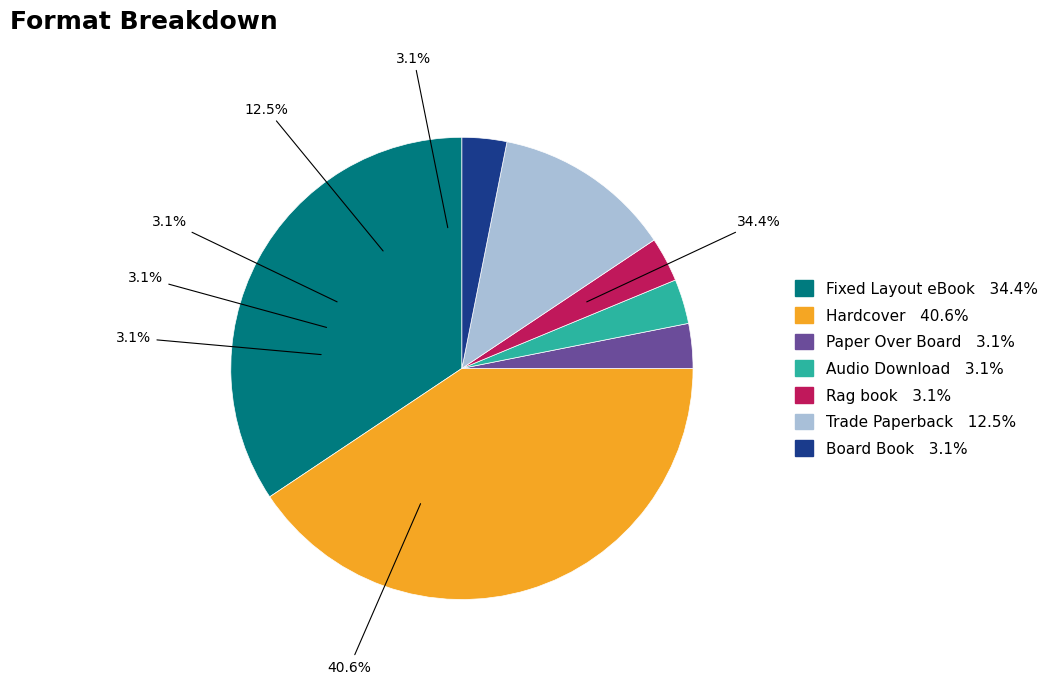

To the nearest percent, what is the difference between the largest and smallest slice percentages?

38%